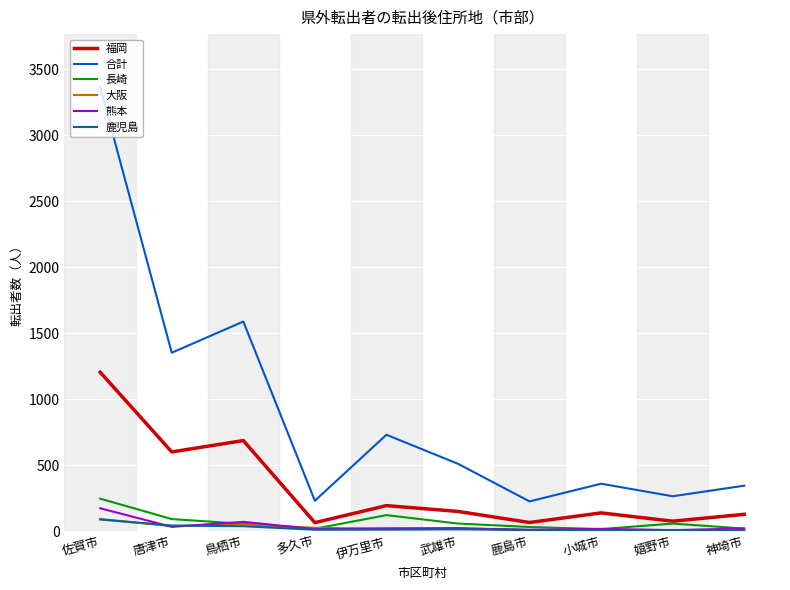

Is the value of 長崎 at 鳥栖市 greater than the value of 合計 at 鳥栖市?

No